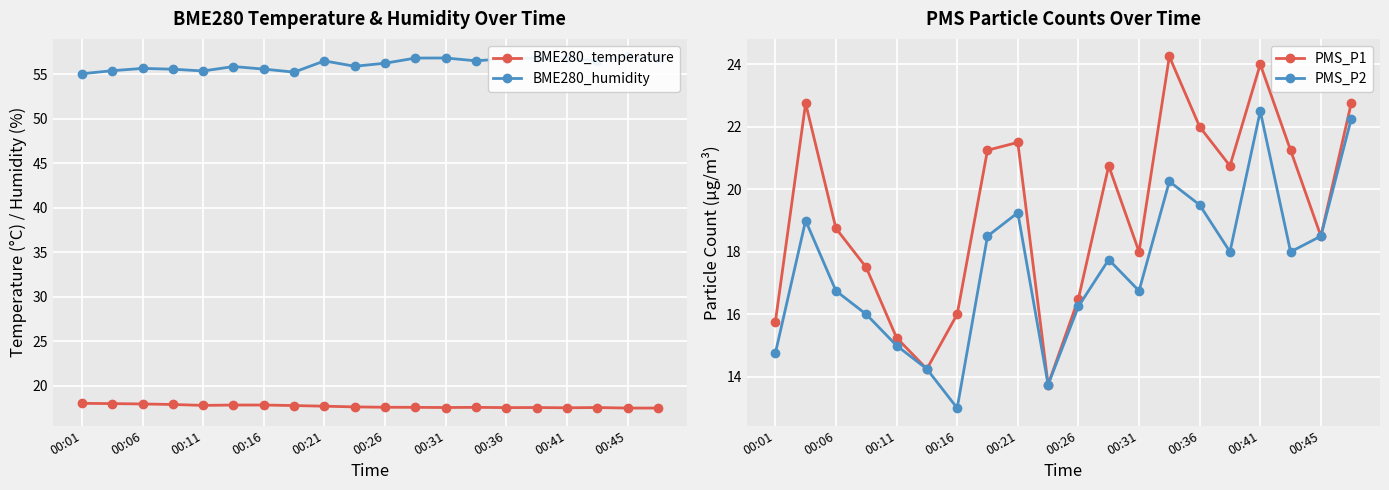

What is the sum of all BME280_humidity values?

1123.5